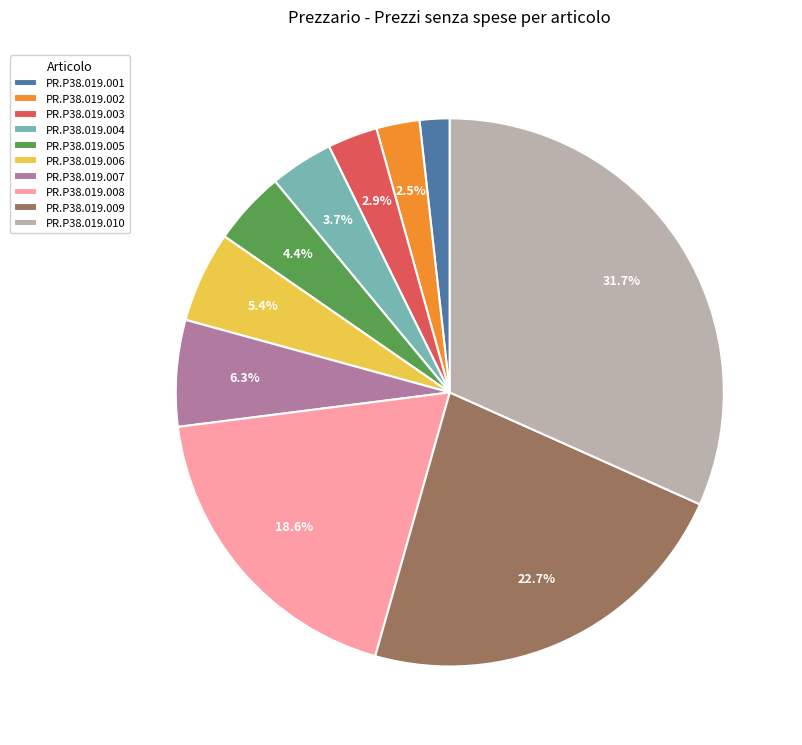

The PR.P38.019.009 slice represents 35% of the pie. True or false?

False